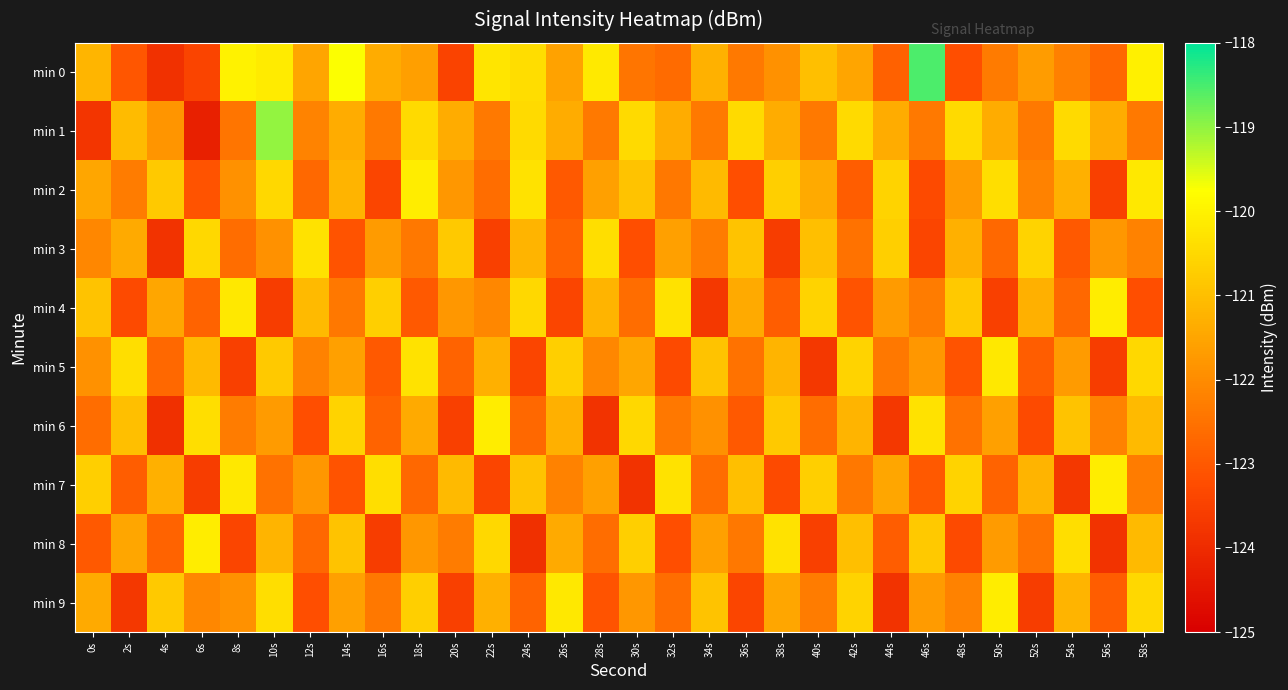

Rank the series at 26s from highest to lowest value.

min 9, min 5, min 6, min 1, min 8, min 0, min 7, min 3, min 2, min 4